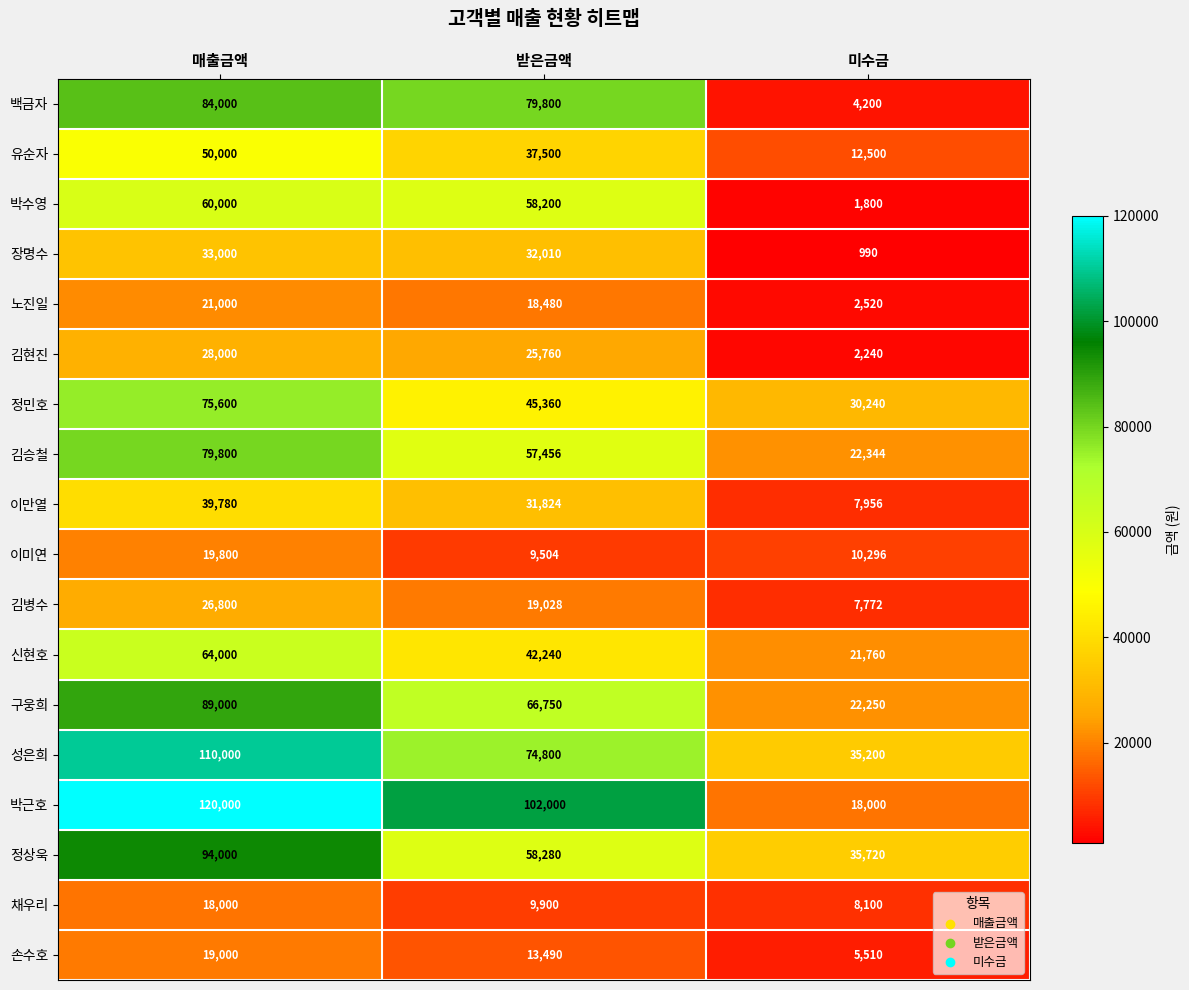

Which series changed the most between 매출금액 and 받은금액?

정상욱